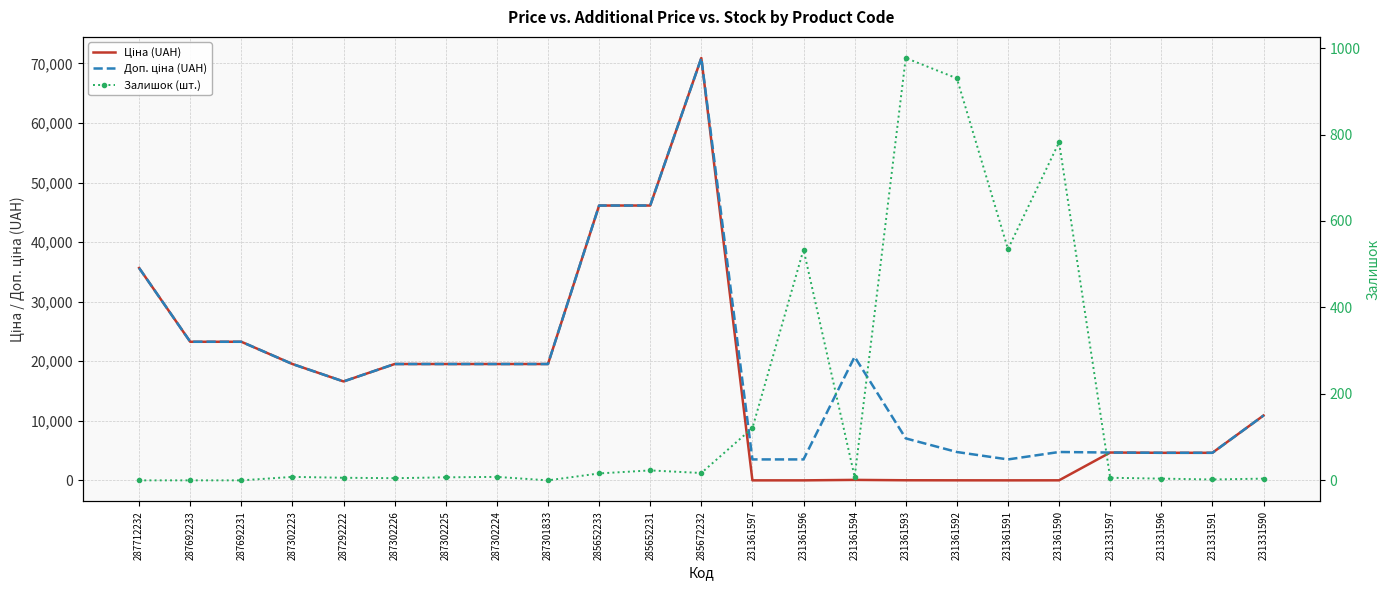

How many interior local peaks does the Ціна (UAH) series have?

3